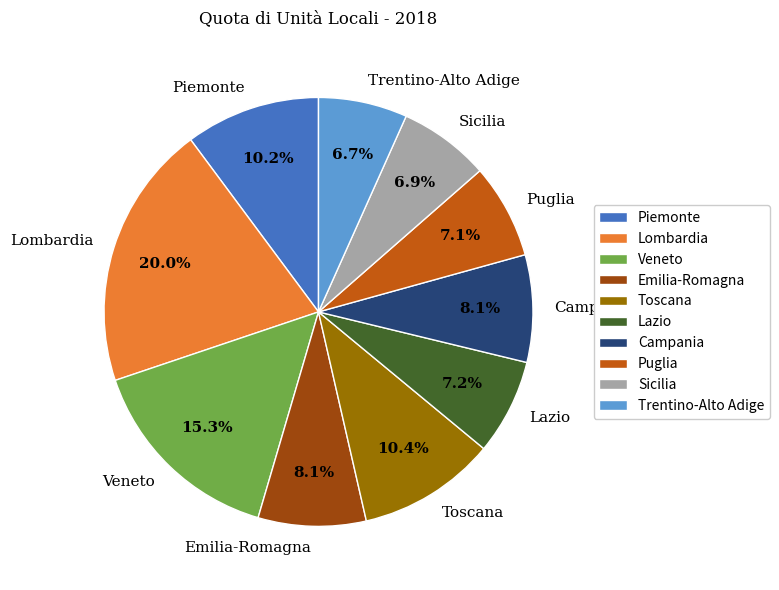

What percentage is the Veneto slice, to the nearest percent?

15%